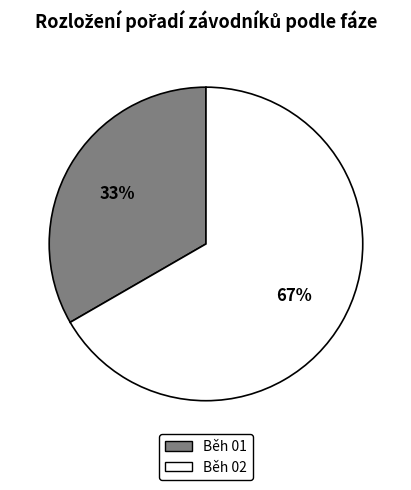

The Běh 02 slice represents 14% of the pie. True or false?

False